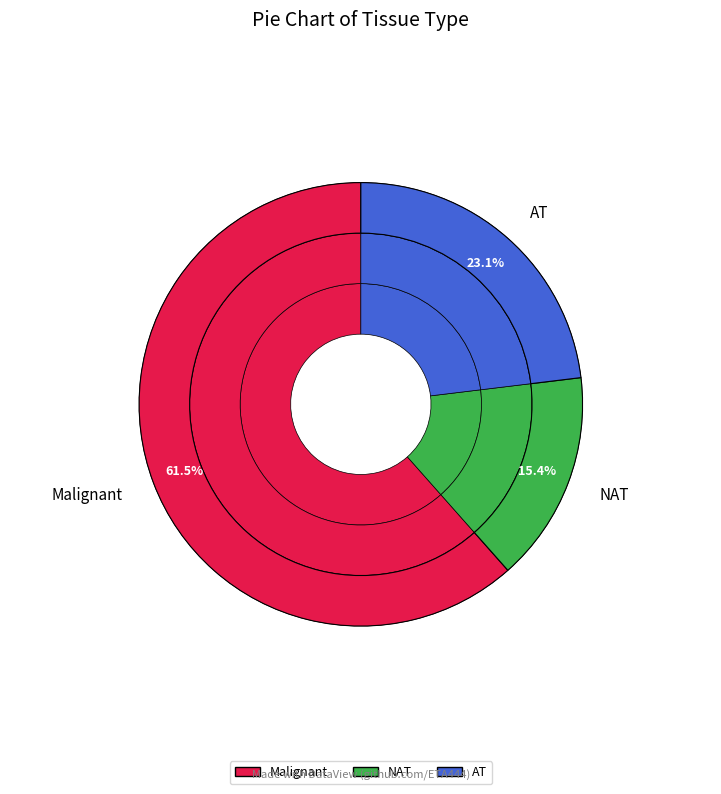

How many segments does this pie chart have?

3